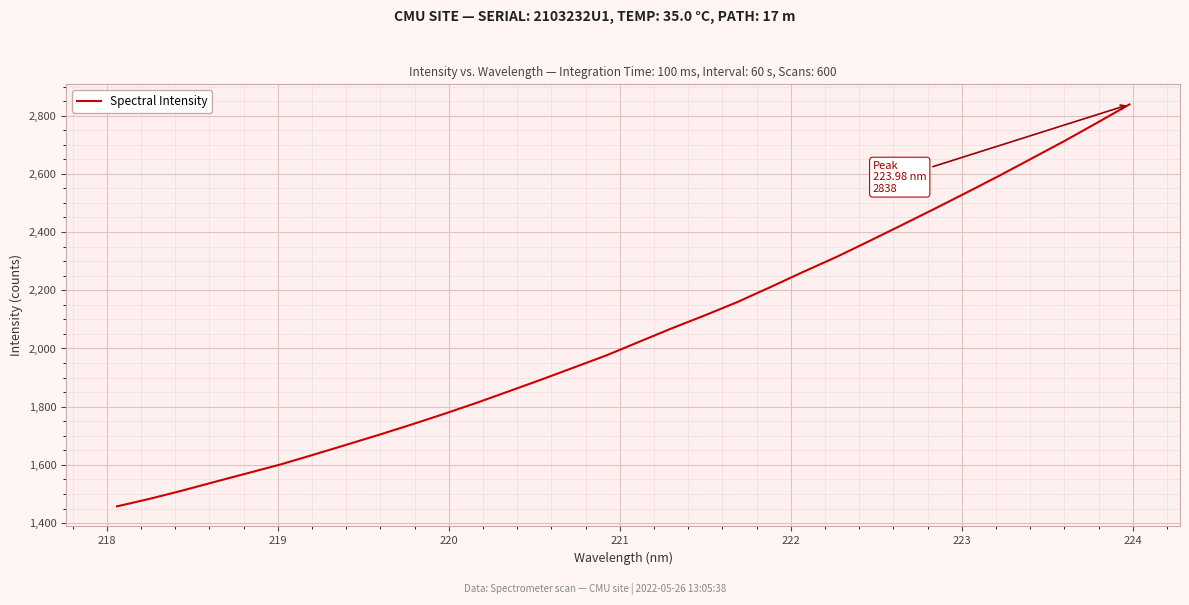

What is the greatest value displayed?

2838.4